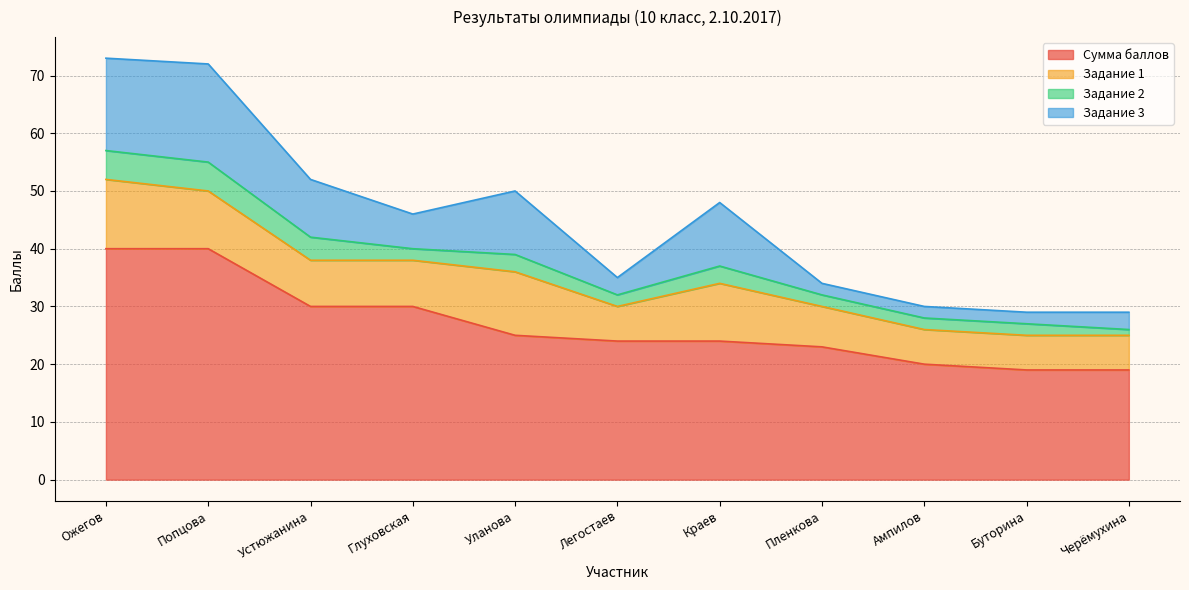

How many categories are shown in the chart?

11